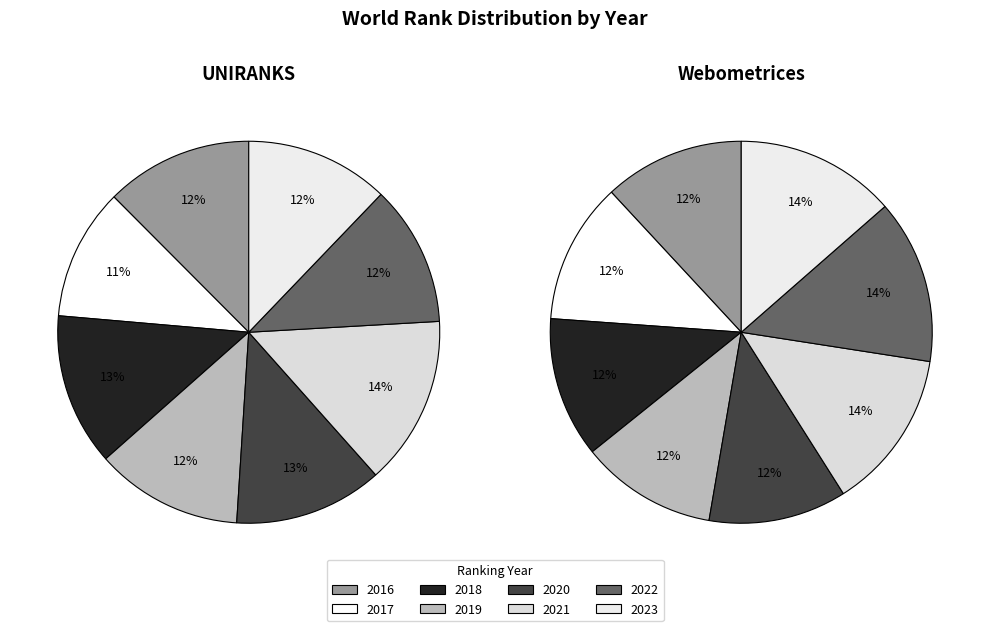

Combined, what portion of the pie is 2018 and 2023?

25.1%